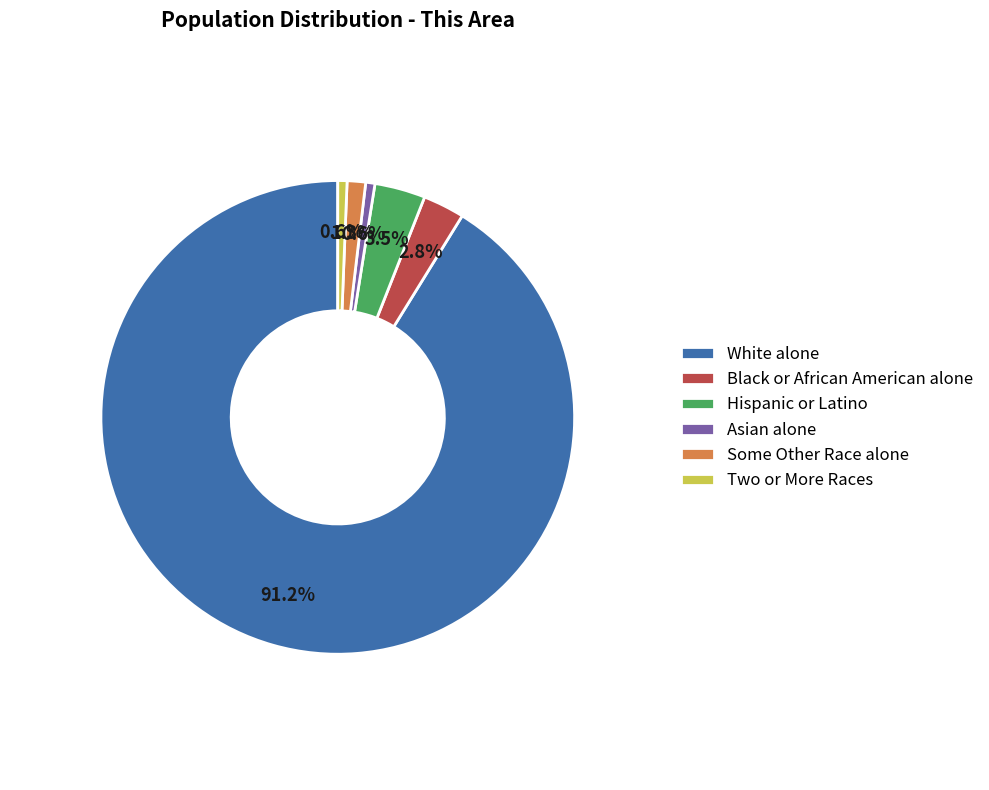

Which has a higher value, Asian alone or White alone?

White alone